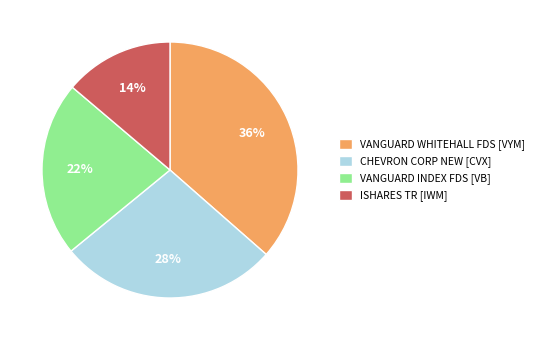

Rank the categories by value from highest to lowest.

VANGUARD WHITEHALL FDS, CHEVRON CORP NEW, VANGUARD INDEX FDS, ISHARES TR